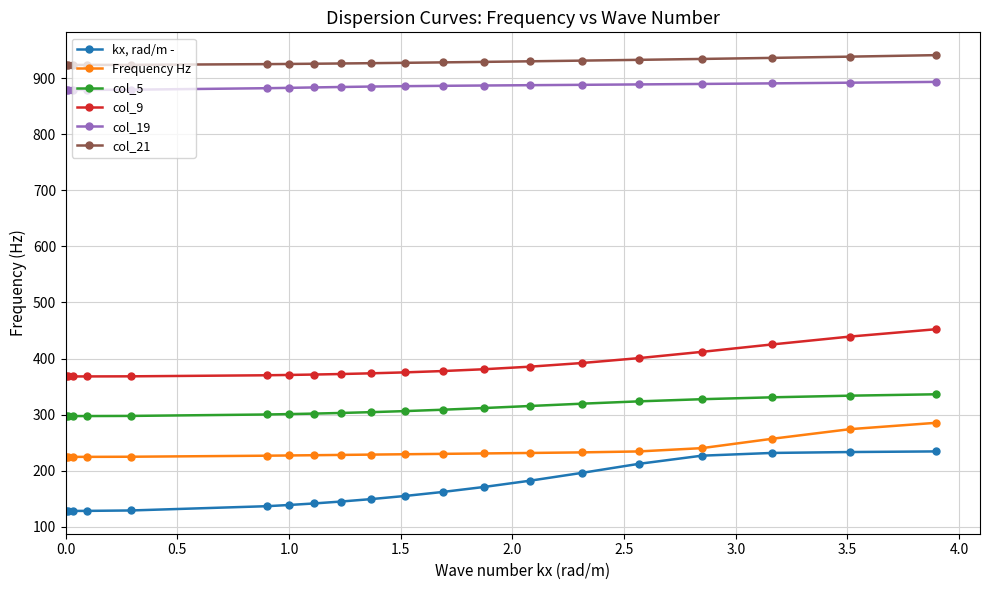

What is the maximum value shown in the chart?

940.8